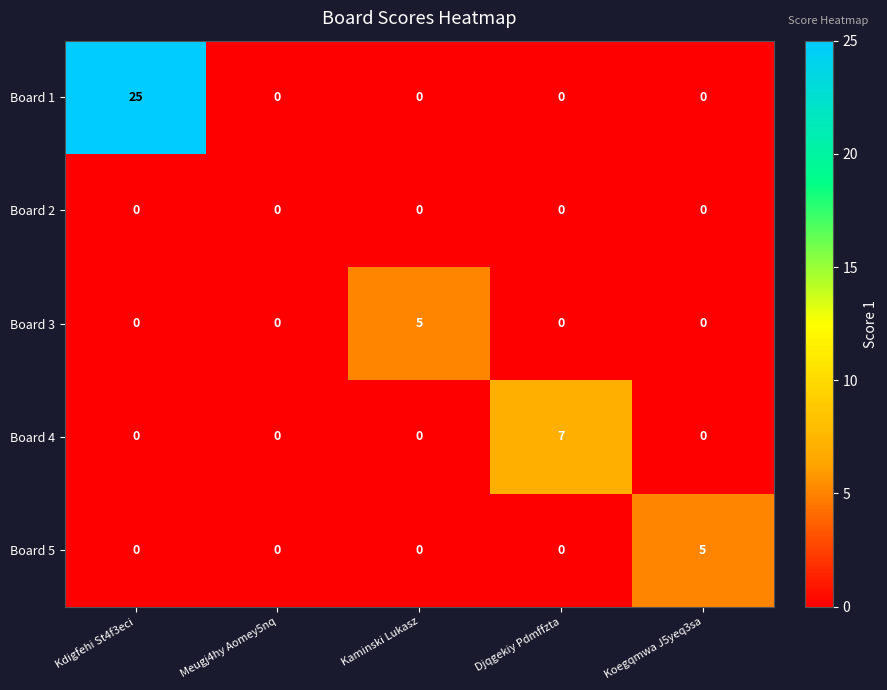

Which series has the widest spread of values?

Board 1